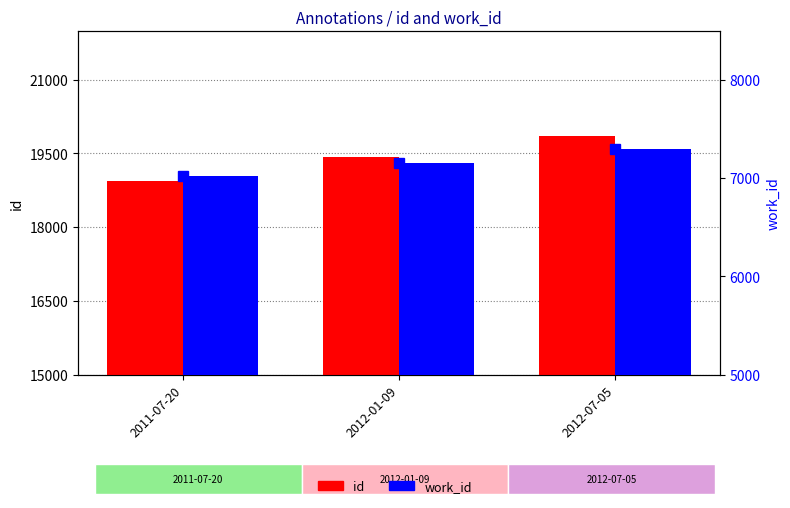

Rank the series by their maximum value, from highest to lowest.

id, work_id markers, work_id